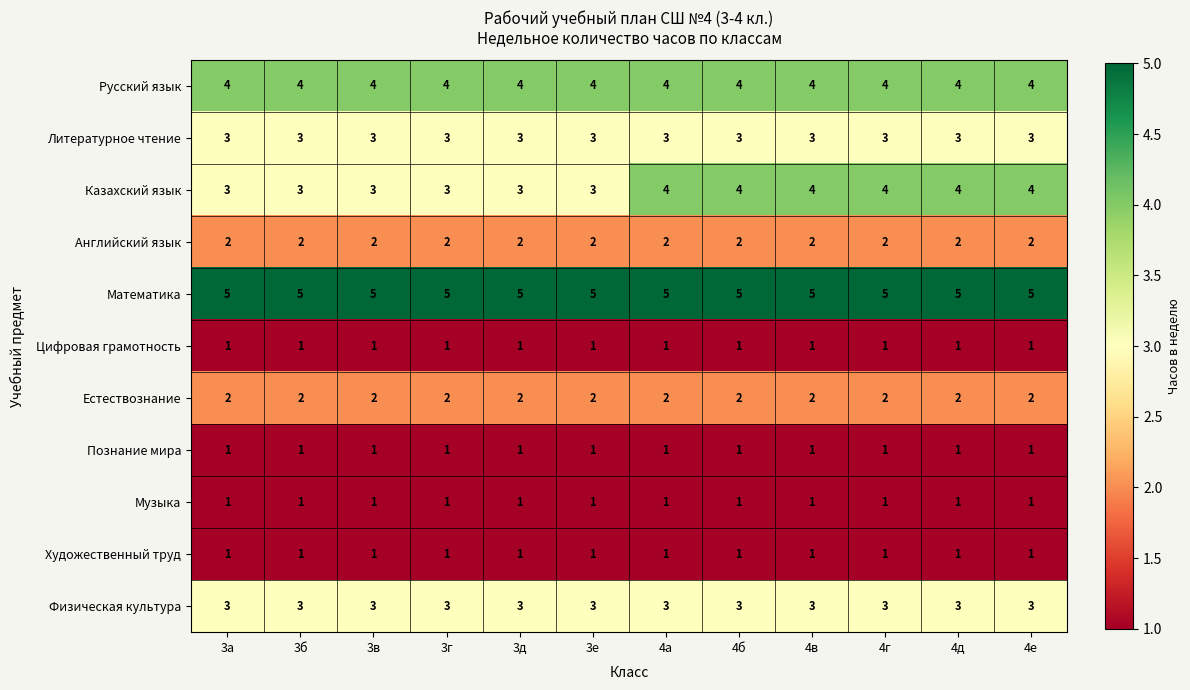

What is the approximate value of Русский язык at 4в?

4